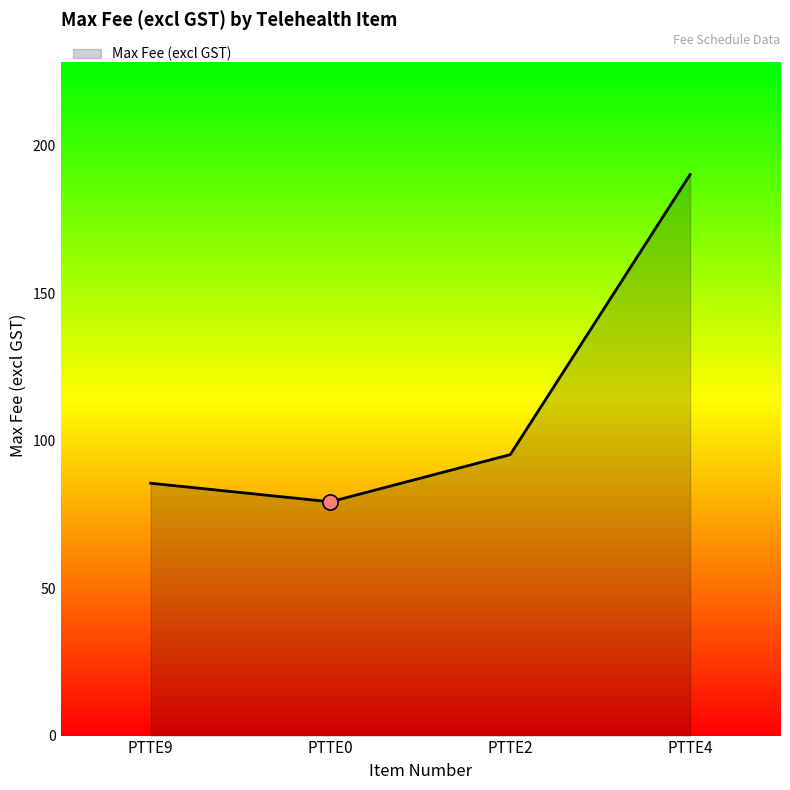

What is the change in value from PTTE2 to PTTE4?

+95.0